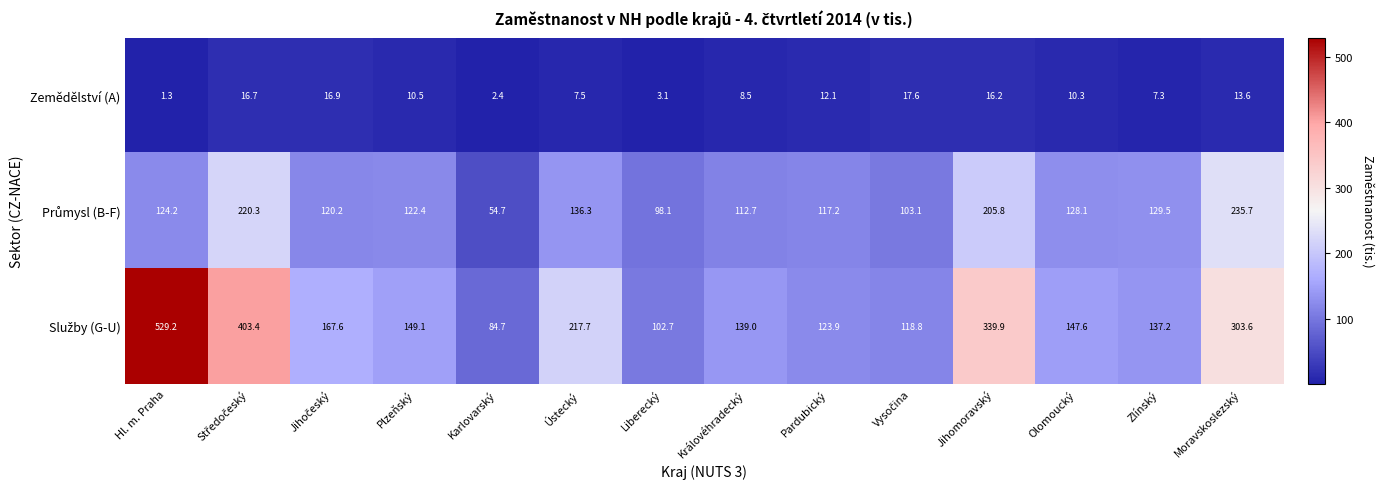

At how many categories does at least one series exceed 226?

4